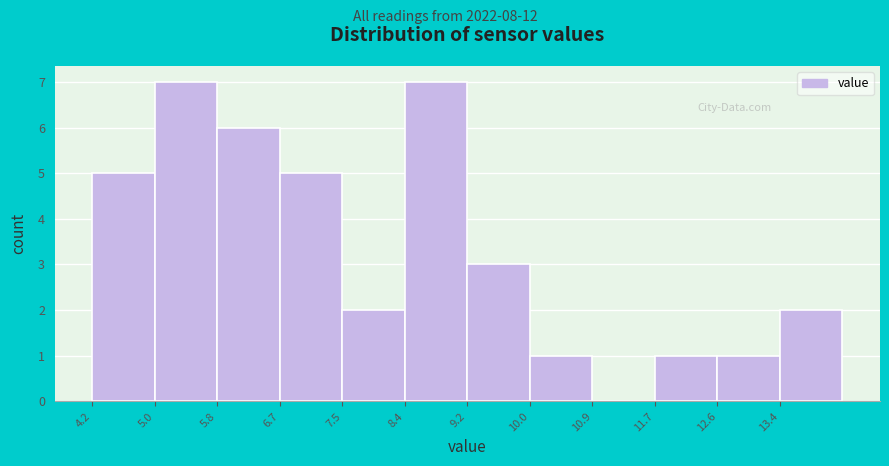

Reading left to right, list every bar in this chart as the range it spans on the x-axis followed by its height. Neither the bar edges nor the heights are printed on the chart, so give them approximately, as read against the axes.

4.15 to 4.99: 5
4.99 to 5.83: 7
5.83 to 6.67: 6
6.67 to 7.51: 5
7.51 to 8.35: 2
8.35 to 9.19: 7
9.19 to 10.03: 3
10.03 to 10.87: 1
10.87 to 11.71: 0
11.71 to 12.55: 1
12.55 to 13.39: 1
13.39 to 14.23: 2